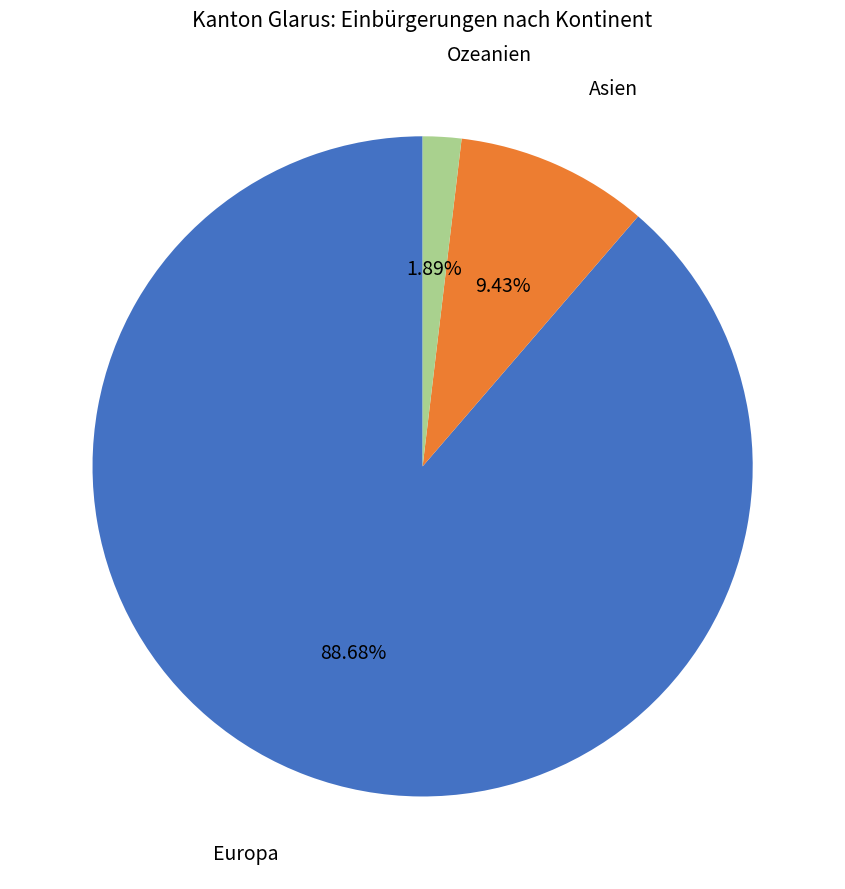

What percentage is the Asien slice, to the nearest percent?

9%